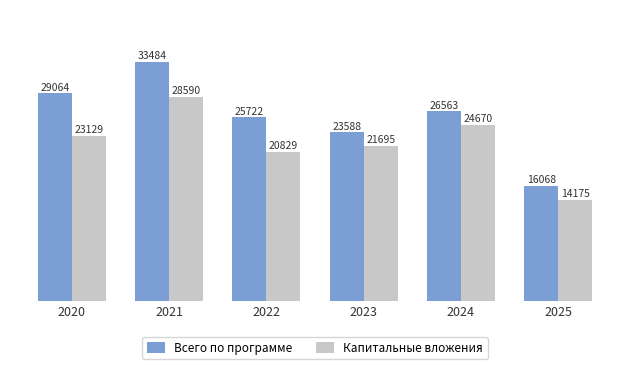

What are all the series names shown in the legend?

Всего по программе, Капитальные вложения